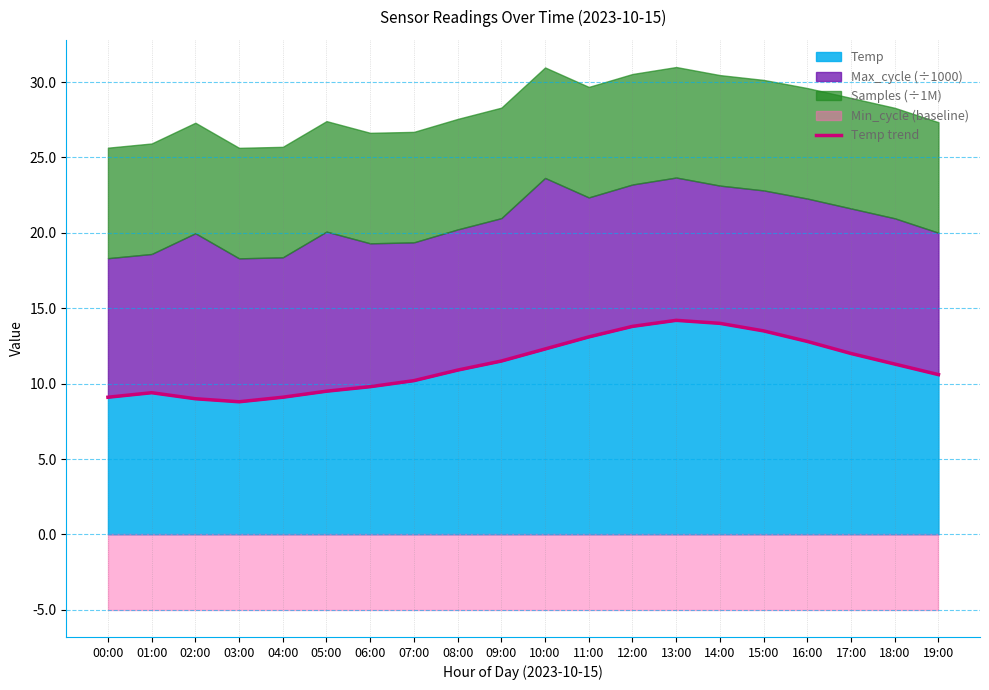

What value does the data have at 08:00?

10.9